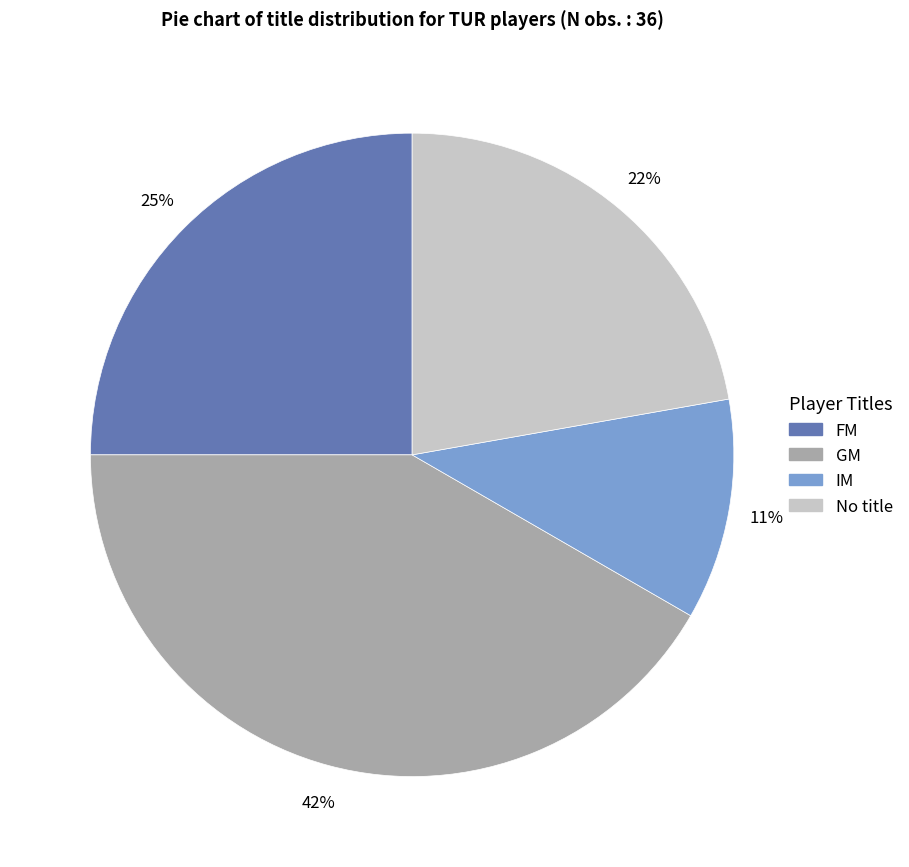

Does any single category account for the majority?

No